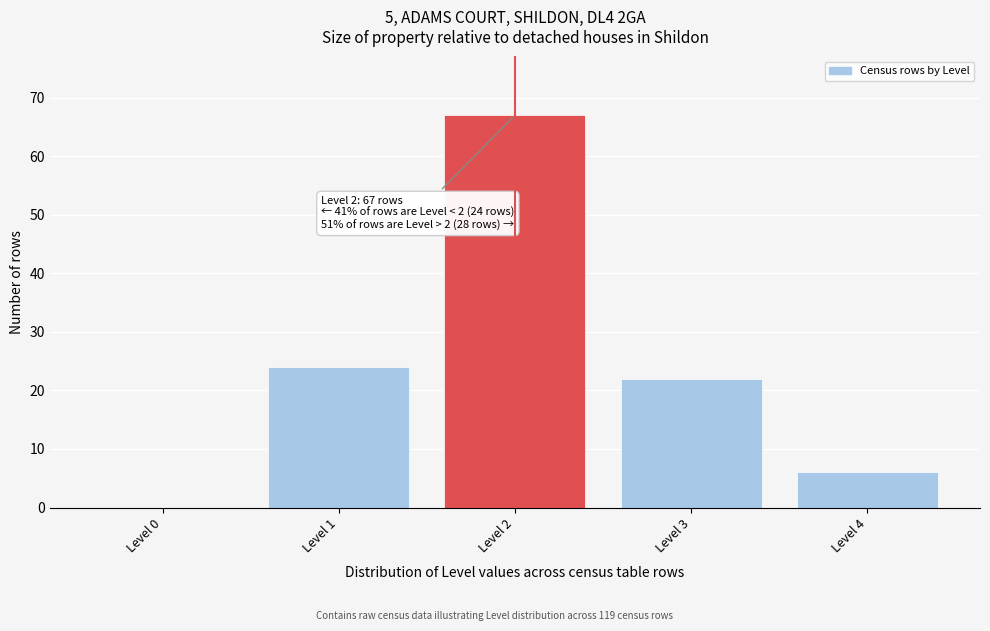

Reading left to right, transcribe all the data shown in this chart.

Level 0=0	Level 1=24	Level 2=67	Level 3=22	Level 4=6